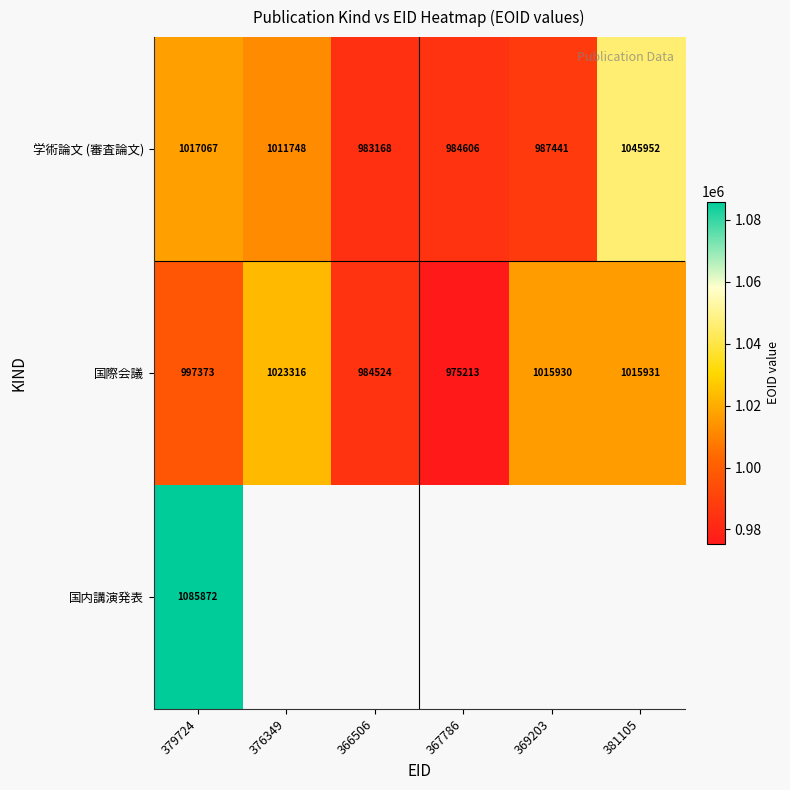

What is the smallest value displayed?

975213.0